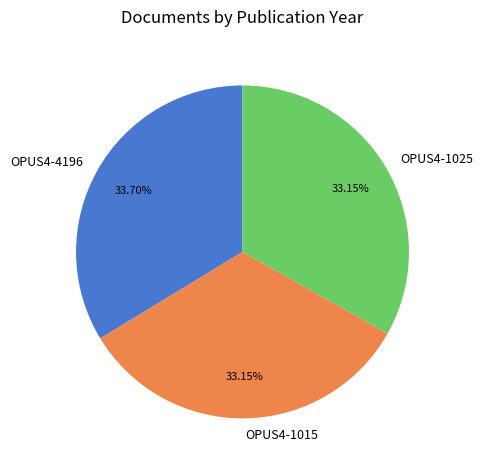

Between OPUS4-4196 and OPUS4-1015, which is larger?

OPUS4-4196